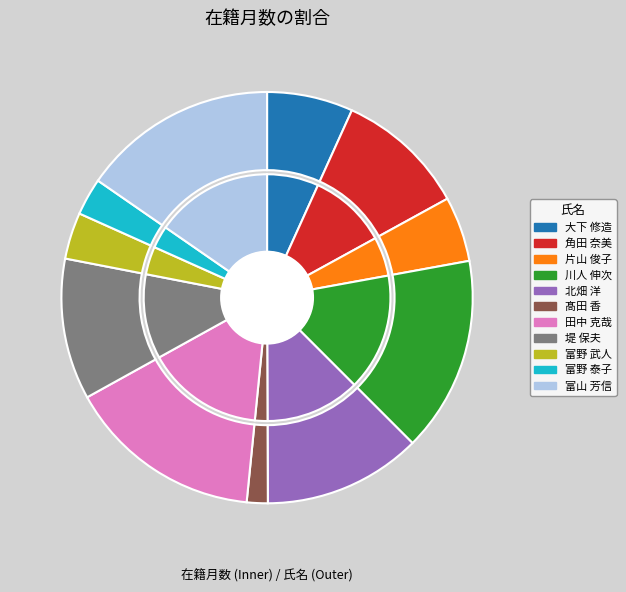

Which category has the biggest portion of the pie?

川人 伸次